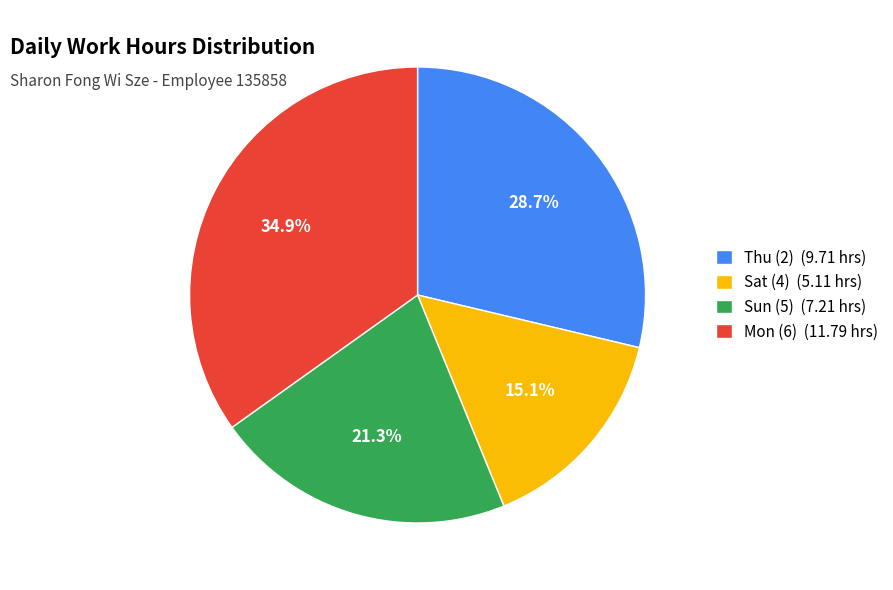

Rank the categories by value from lowest to highest.

Sat (4) (5.11 hrs), Sun (5) (7.21 hrs), Thu (2) (9.71 hrs), Mon (6) (11.79 hrs)